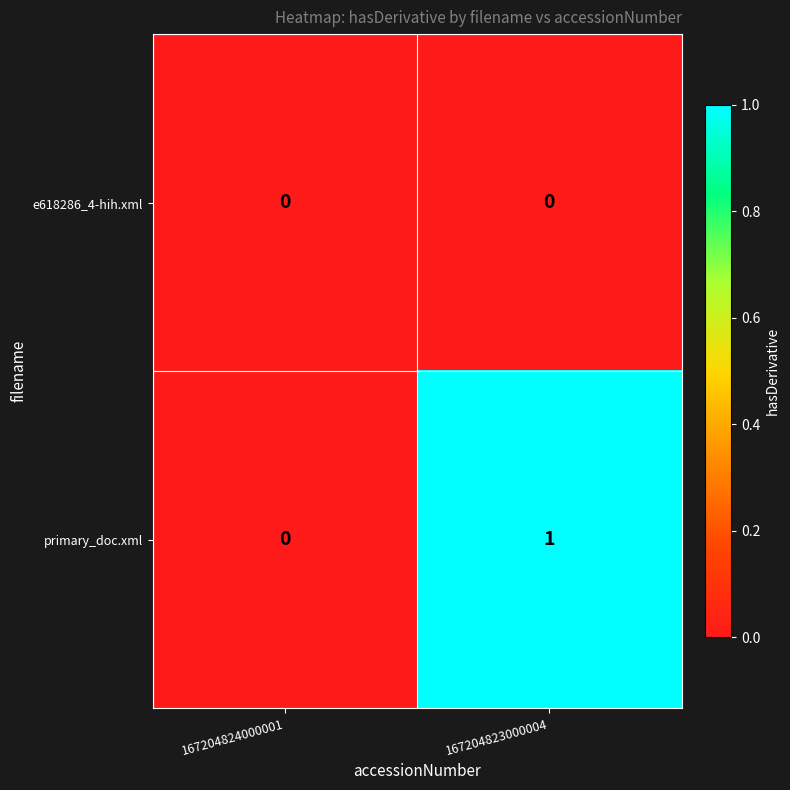

Which series has the largest total across all categories?

primary_doc.xml